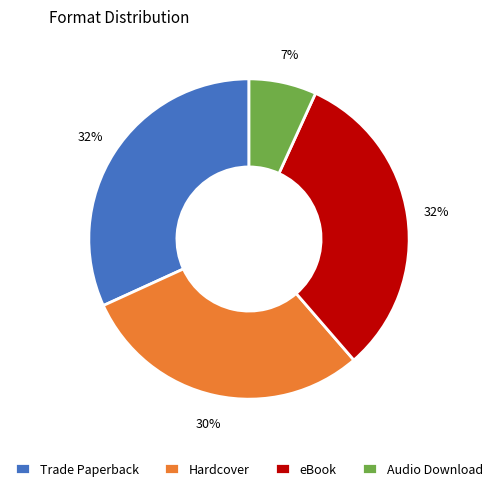

Is there any slice that represents more than half of the pie?

No